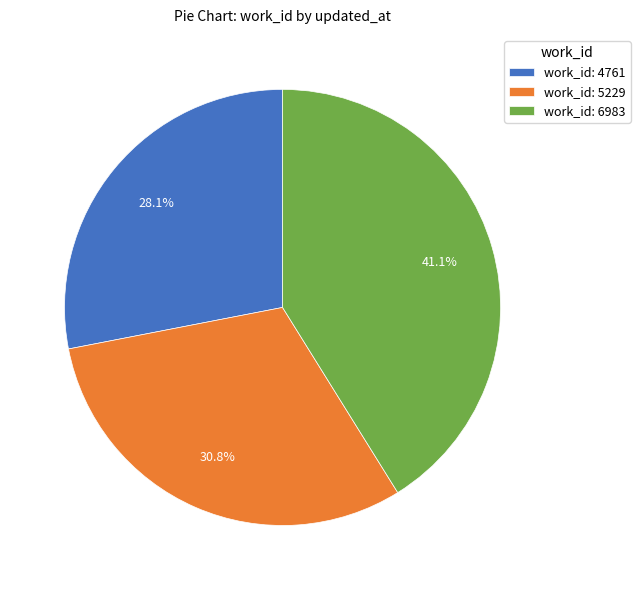

What is the total percentage of work_id: 4761 and work_id: 5229?

58.9%